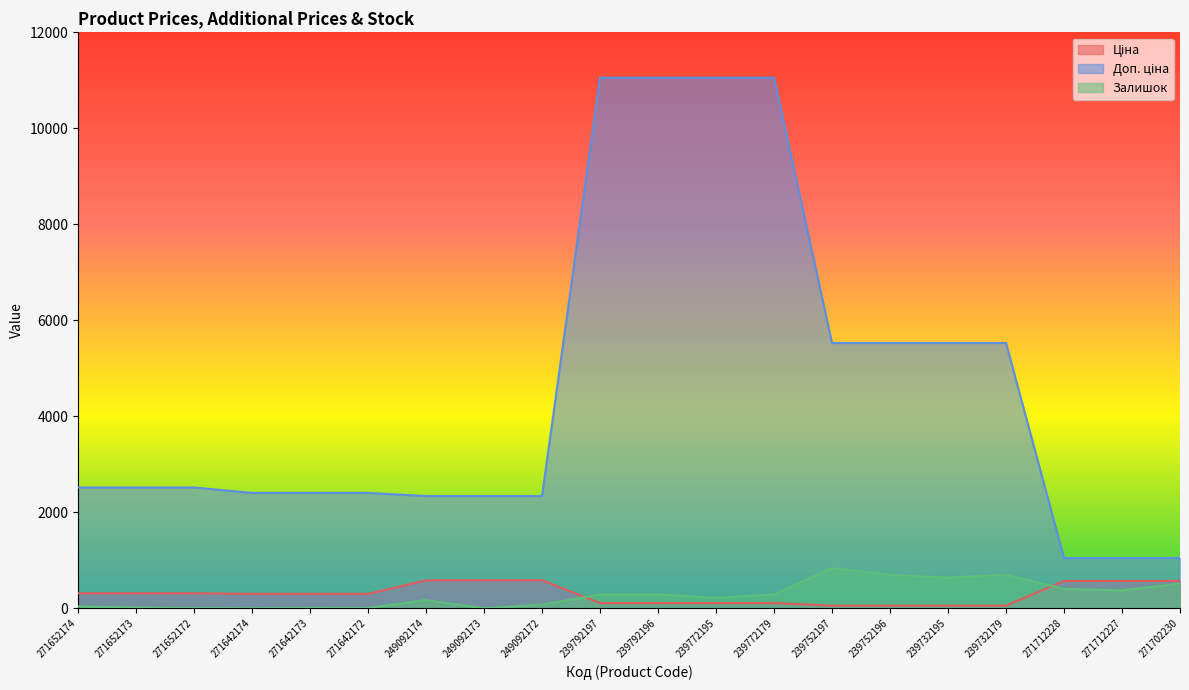

What is the label of the 16th point from the right?

271642173